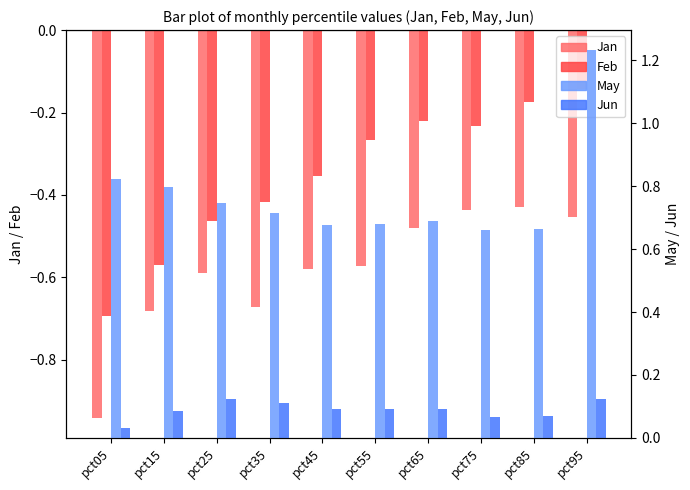

What are all the series names shown in the legend?

Jan, Feb, May, Jun